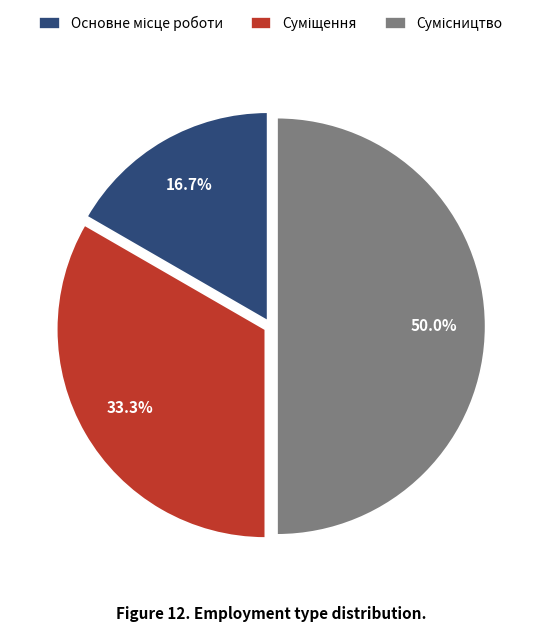

How many segments does this pie chart have?

3